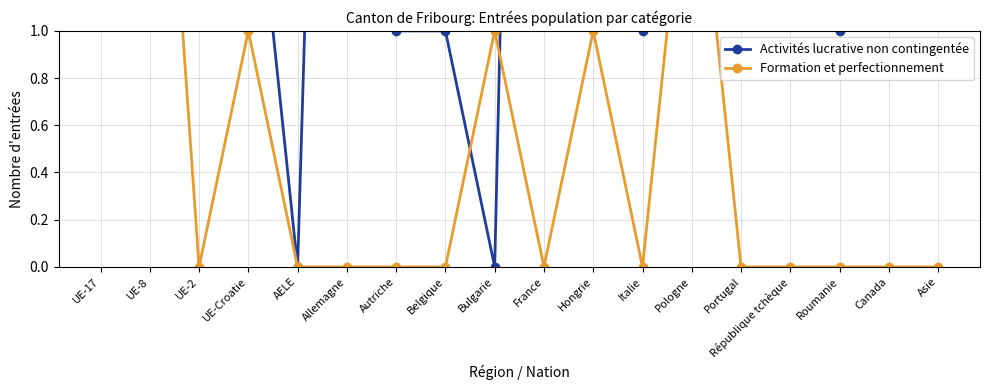

The Formation et perfectionnement series shows 0 at Portugal. True or false?

True